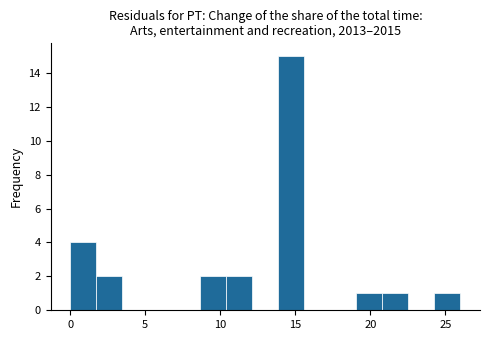

Around what value on the x-axis is the tallest bar? Give the approximate position of its centre, as read against the axis.

14.5